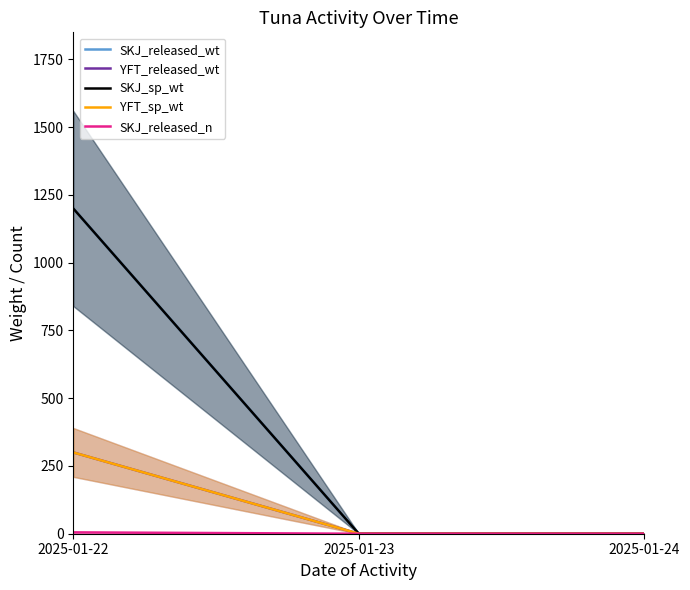

What is the difference between the maximum and minimum values in the YFT_released_wt series?

300